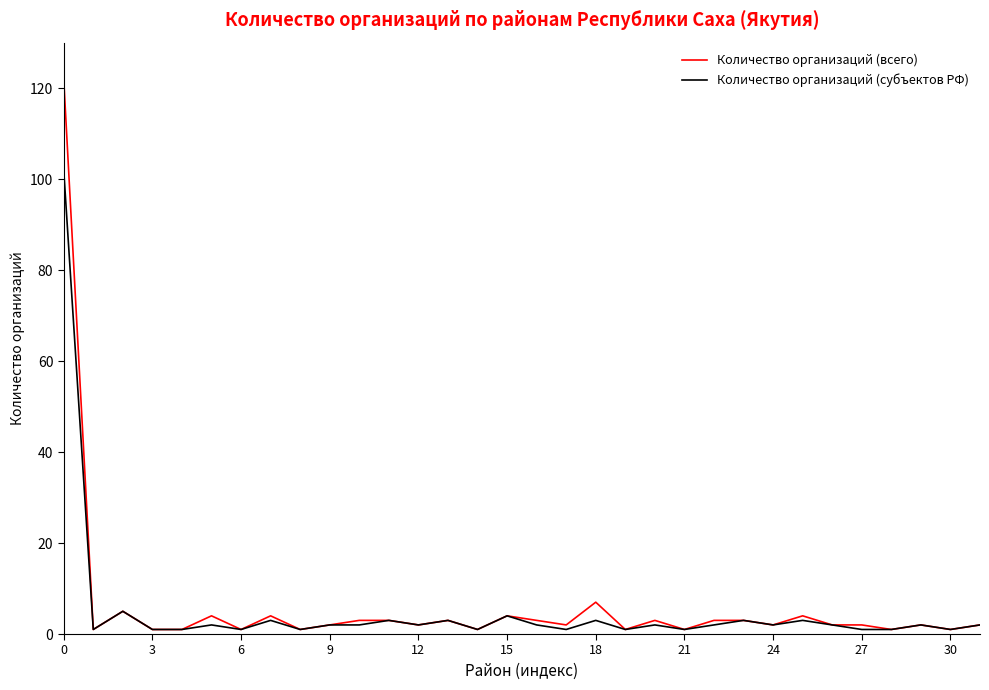

What is the greatest value displayed?

122